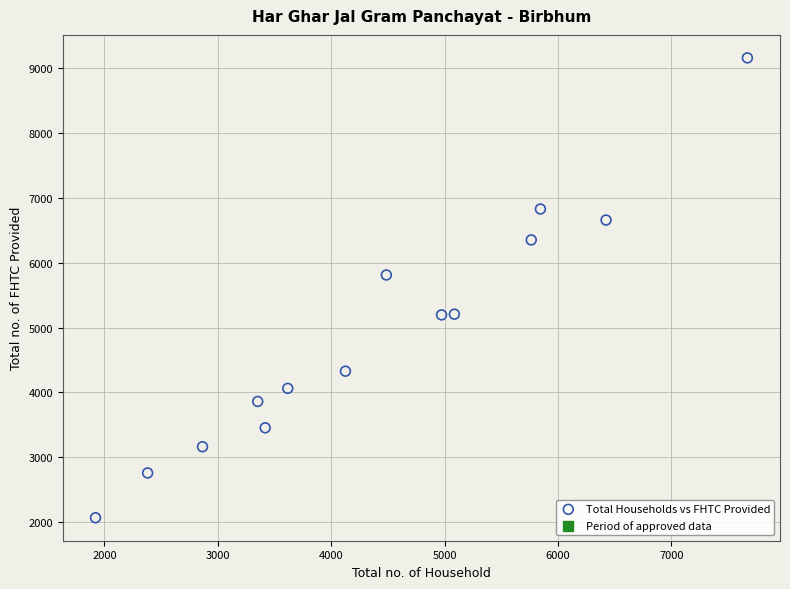

What Y value in the scatter plot is closest to 5614?

5812